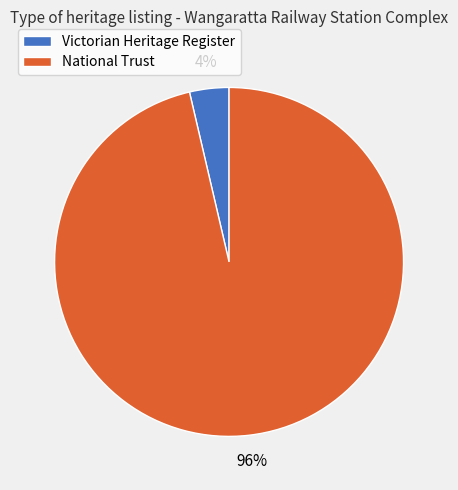

Which has a higher value, Victorian Heritage Register or National Trust?

National Trust